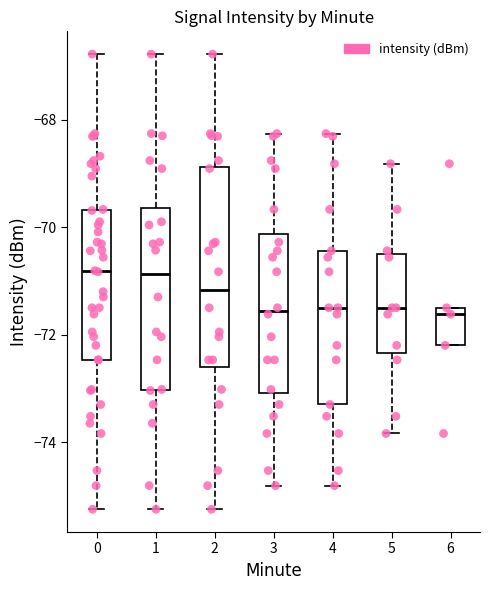

Reading left to right, read every box against the y-axis: the position of its median line, the range the box covers, and the ends of its whiskers. The values are not printed on the chart, so give them approximately, as read against the axis.

0: median -70.8, box -72.4 to -69.6, whiskers -75.2 to -66.8
1: median -70.8, box -73.0 to -69.6, whiskers -75.2 to -66.8
2: median -71.2, box -72.6 to -68.8, whiskers -75.2 to -66.8
3: median -71.6, box -73.0 to -70.2, whiskers -74.8 to -68.2
4: median -71.4, box -73.2 to -70.4, whiskers -74.8 to -68.2
5: median -71.4, box -72.4 to -70.4, whiskers -73.8 to -68.8
6: median -71.6, box -72.2 to -71.4, whiskers -72.2 to -71.4